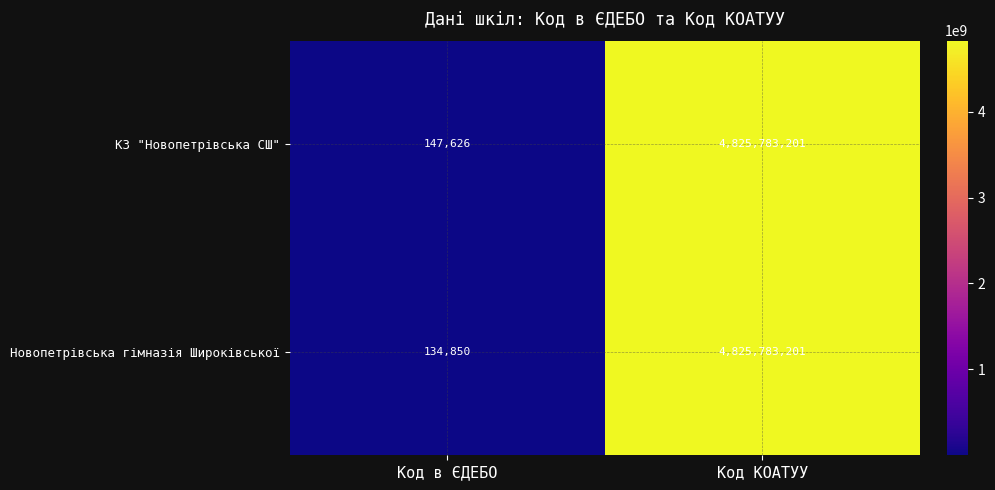

Count the number of categories in the chart.

2